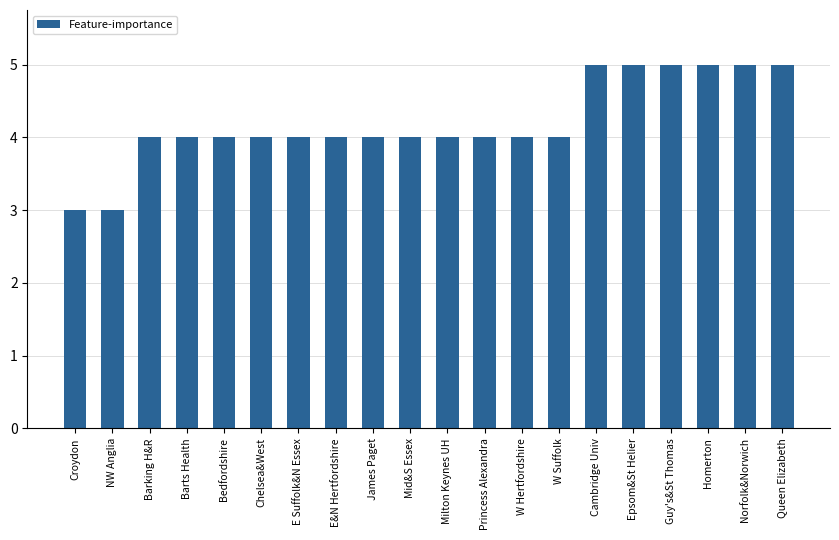

What is the difference between the maximum and minimum values?

2